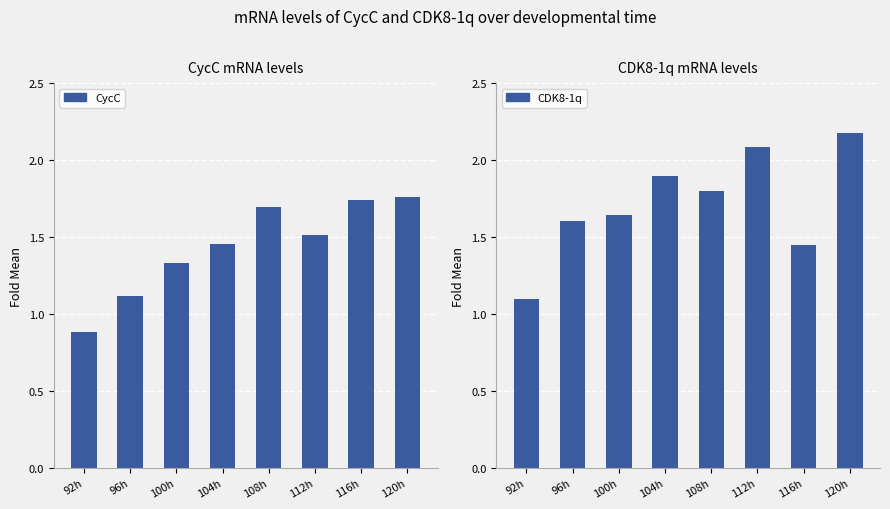

Is it true that CycC equals 0.4 at 116h?

False